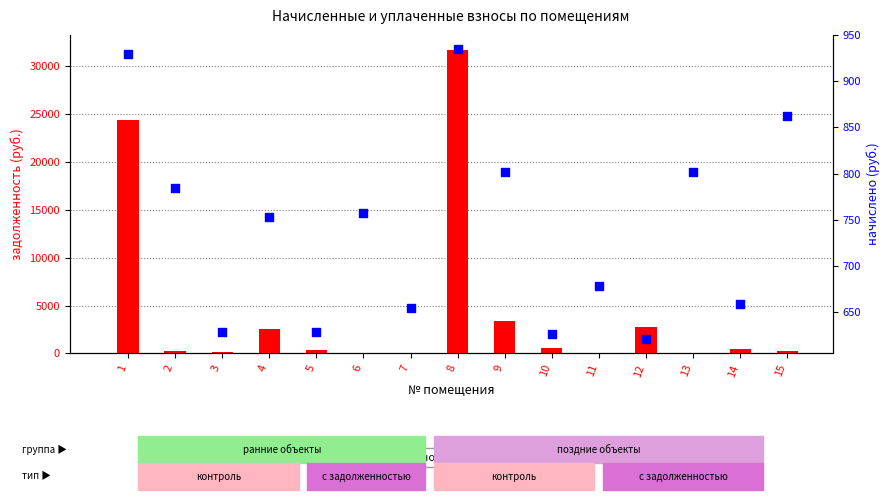

Which series has the widest spread of Y values?

задолженность